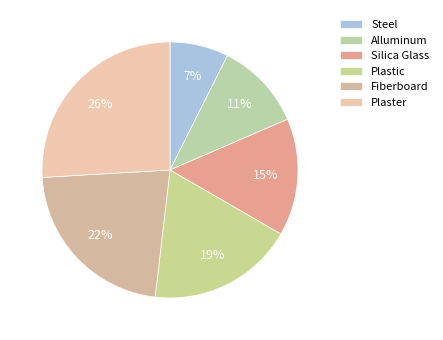

To the nearest percent, what percentage of the pie is Steel?

7%